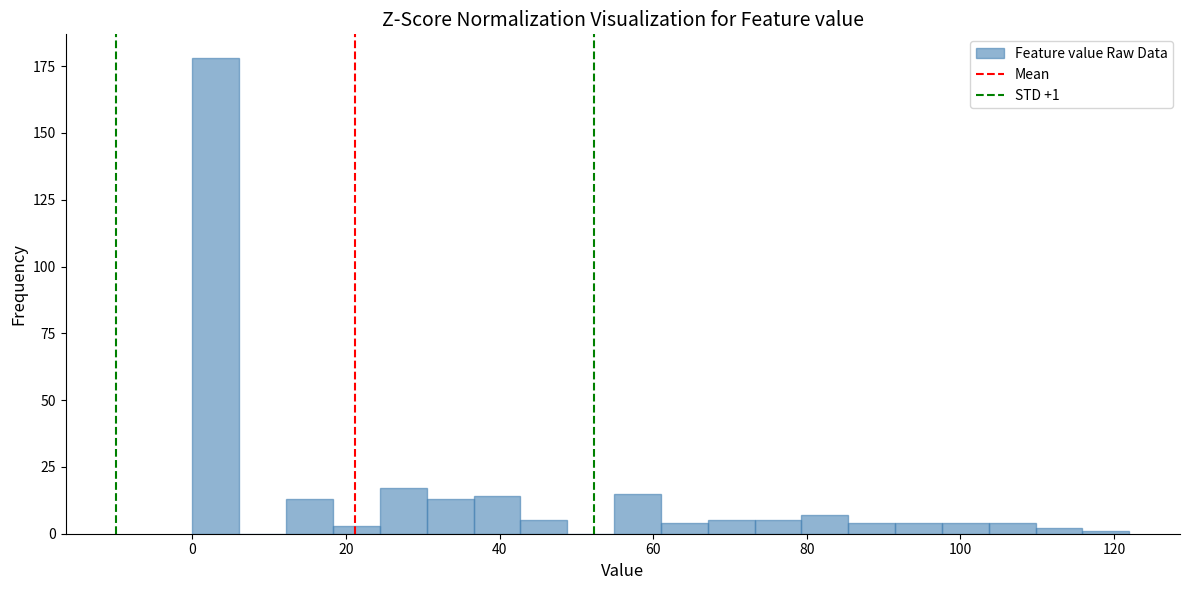

Read against the x-axis, roughly where is the centre of the tallest bar?

4